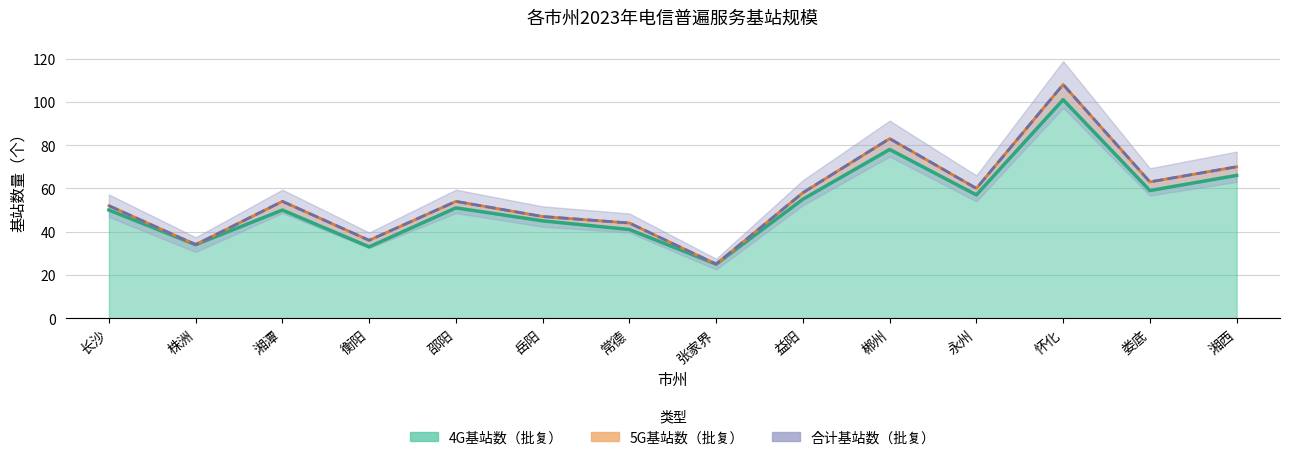

The 合计基站数（批复） series shows 12 at 张家界. True or false?

False